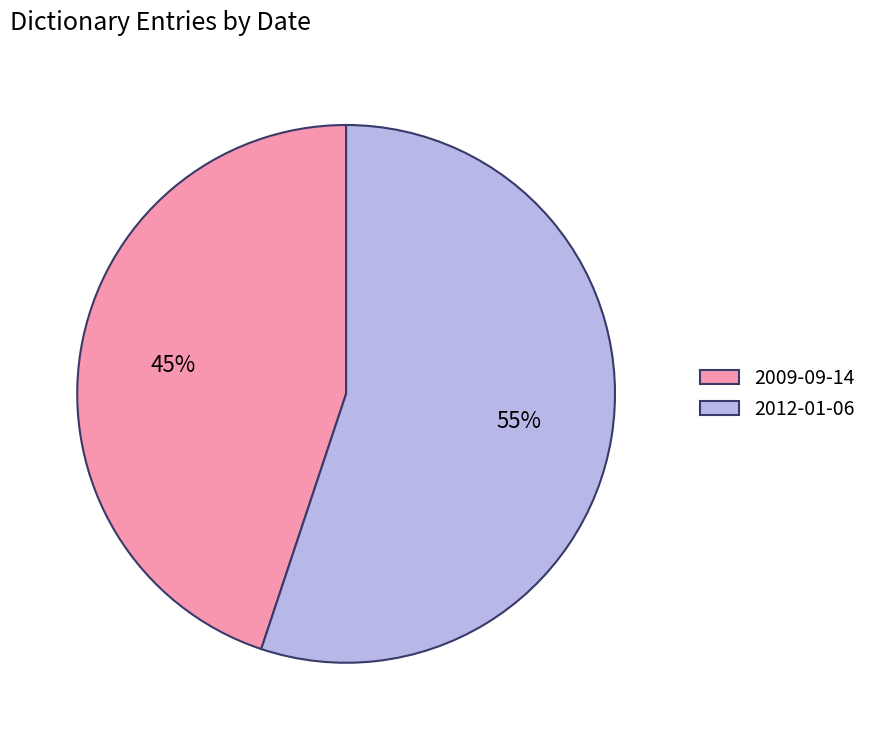

Which slice is the smallest?

2009-09-14